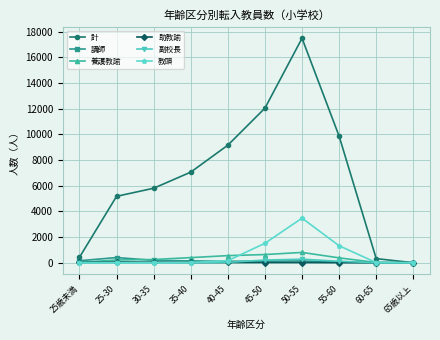

What is the label of the 10th point from the left?

65歳以上